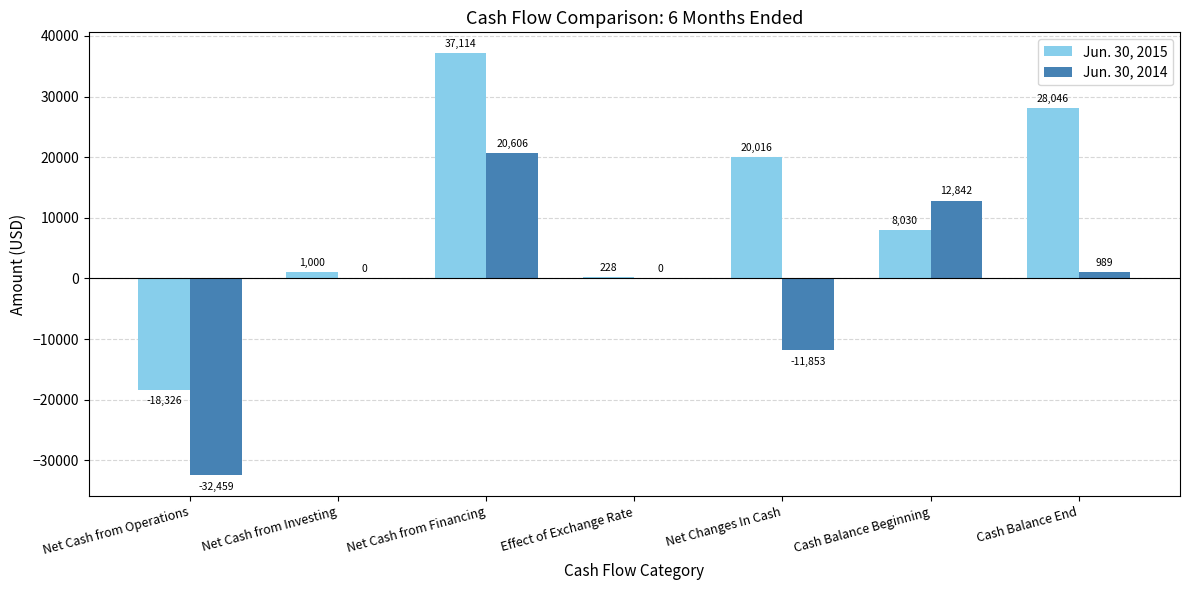

What are all the series names shown in the legend?

Jun. 30, 2015, Jun. 30, 2014